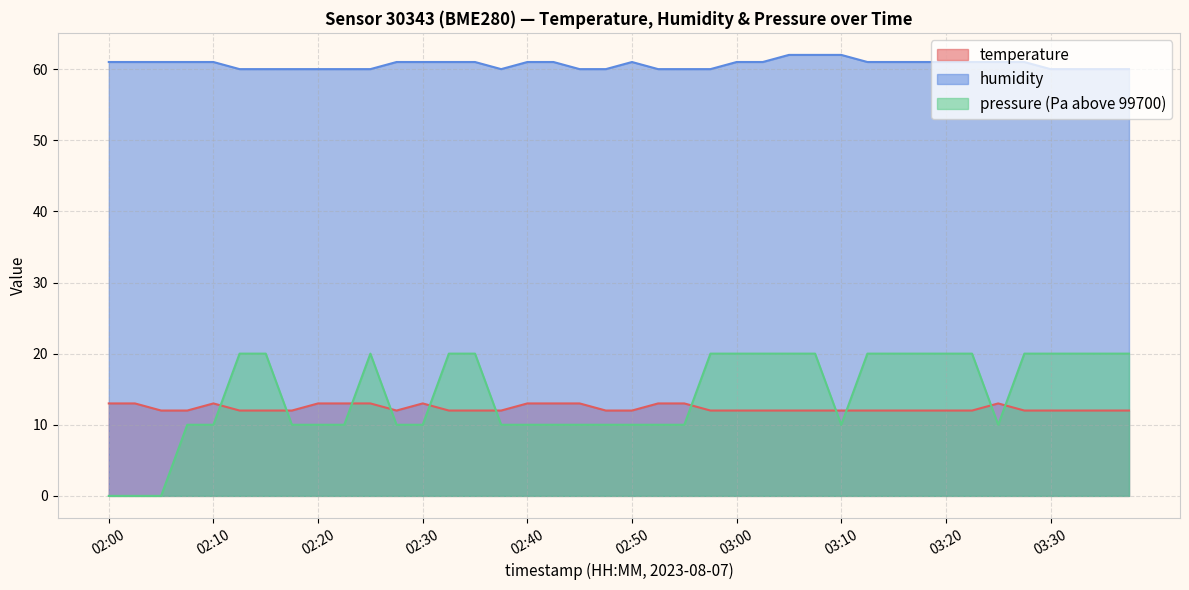

How many data points in temperature are above 12?

13